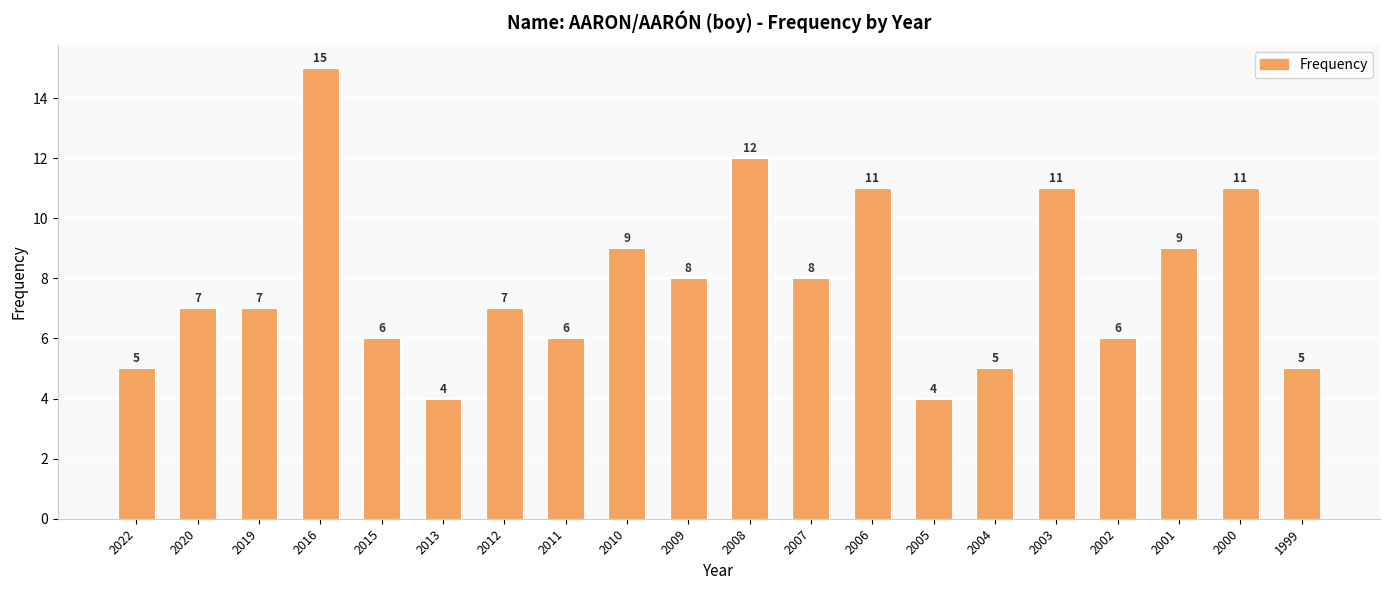

What is the maximum value shown in the chart?

15